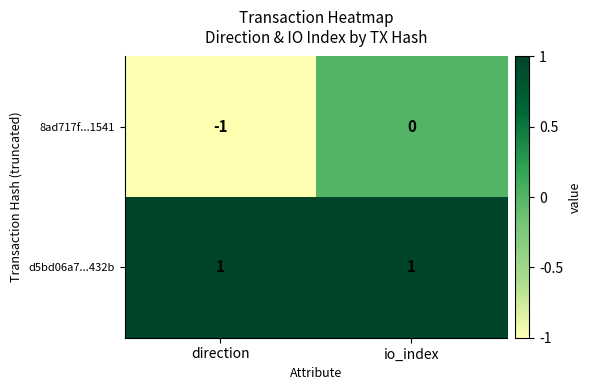

Rank the series at io_index from lowest to highest value.

8ad717f...1541, d5bd06a7...432b